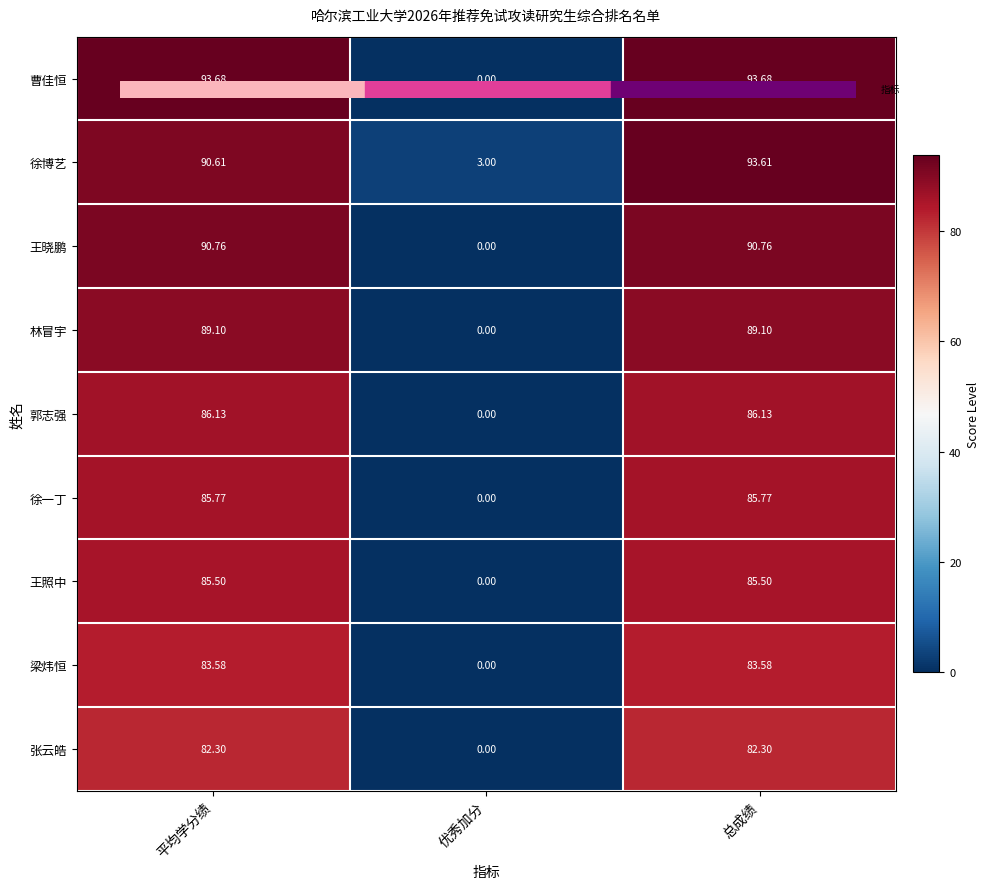

Which series changed the most between 平均学分绩 and 总成绩?

徐博艺